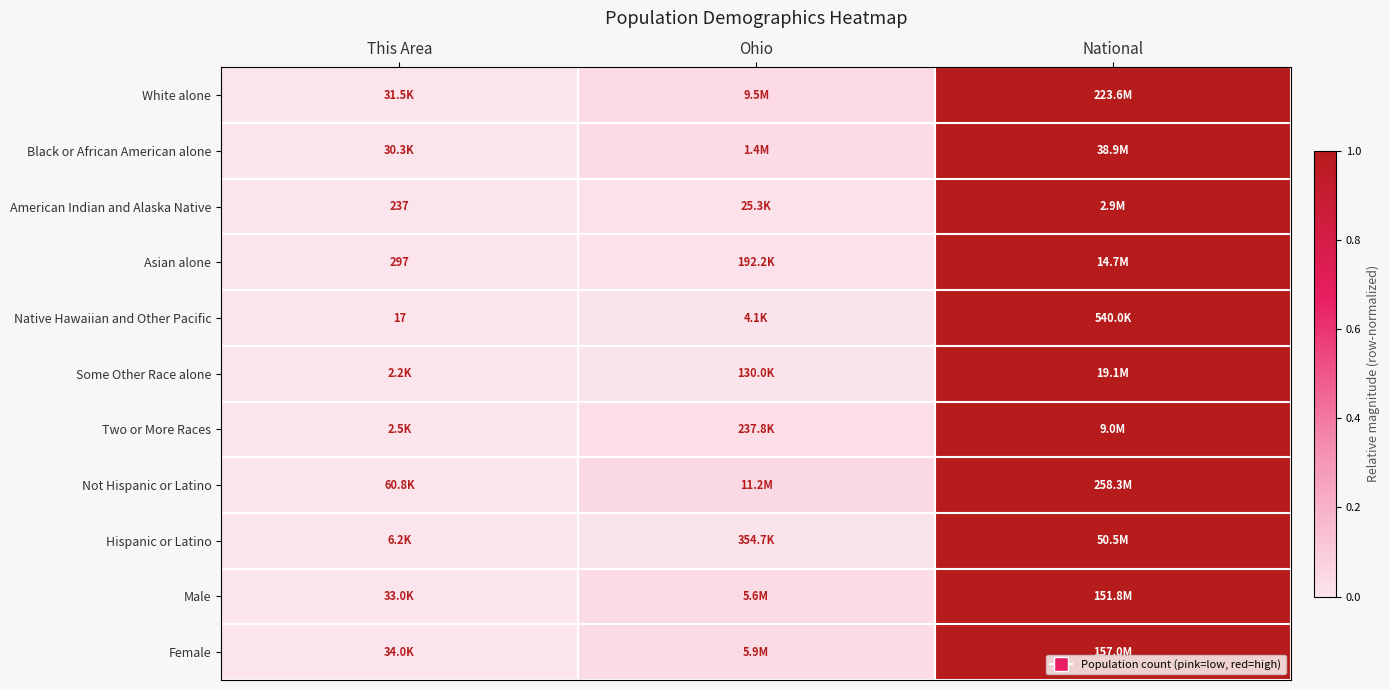

Count the number of categories in the chart.

3